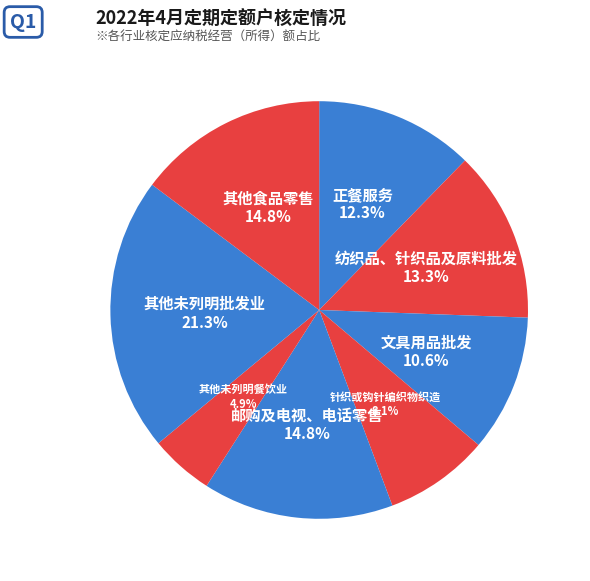

Is 正餐服务 the majority of the pie?

No